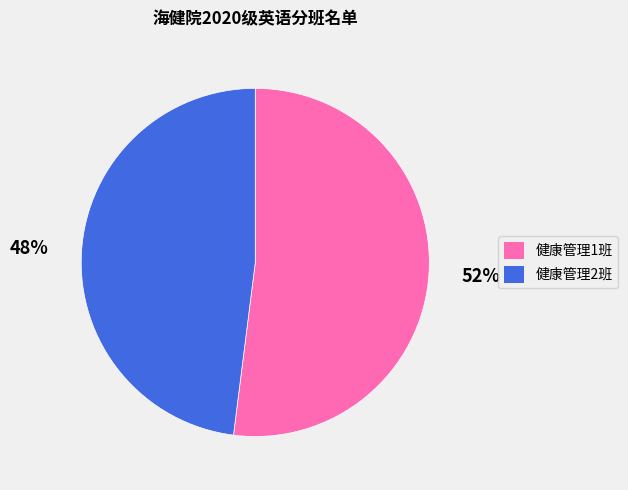

Which category has the smallest portion of the pie?

健康管理2班